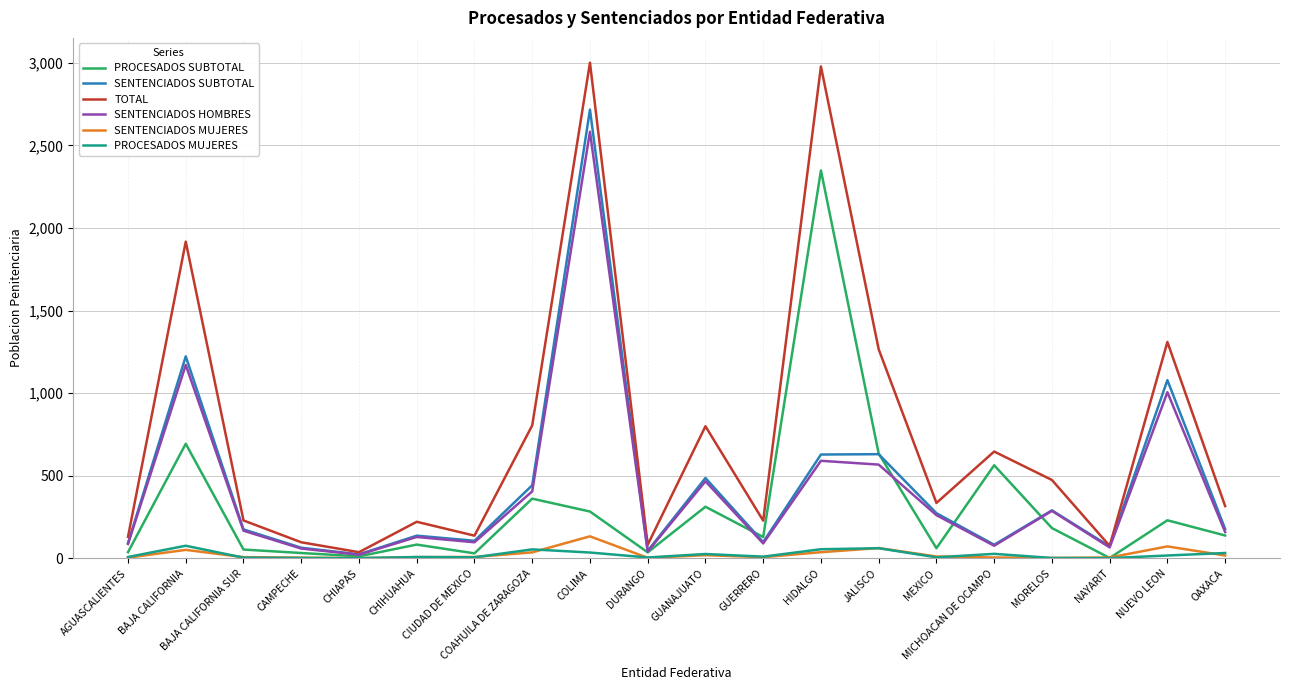

What is the total value across all series at NUEVO LEON?

3717